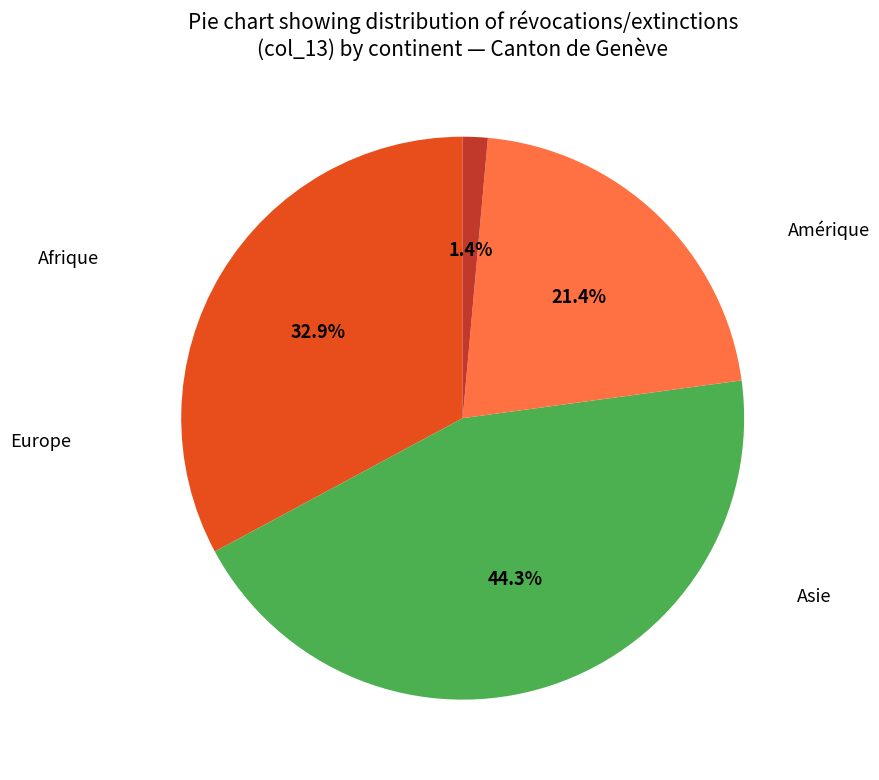

Is there a majority slice in this chart?

No